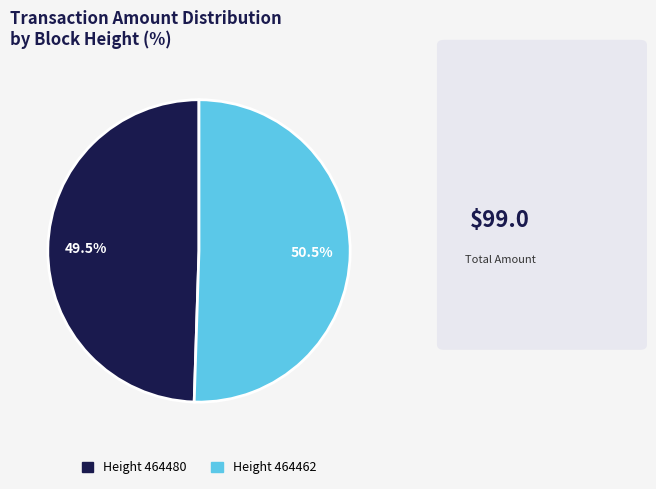

Is there any slice that represents more than half of the pie?

Yes